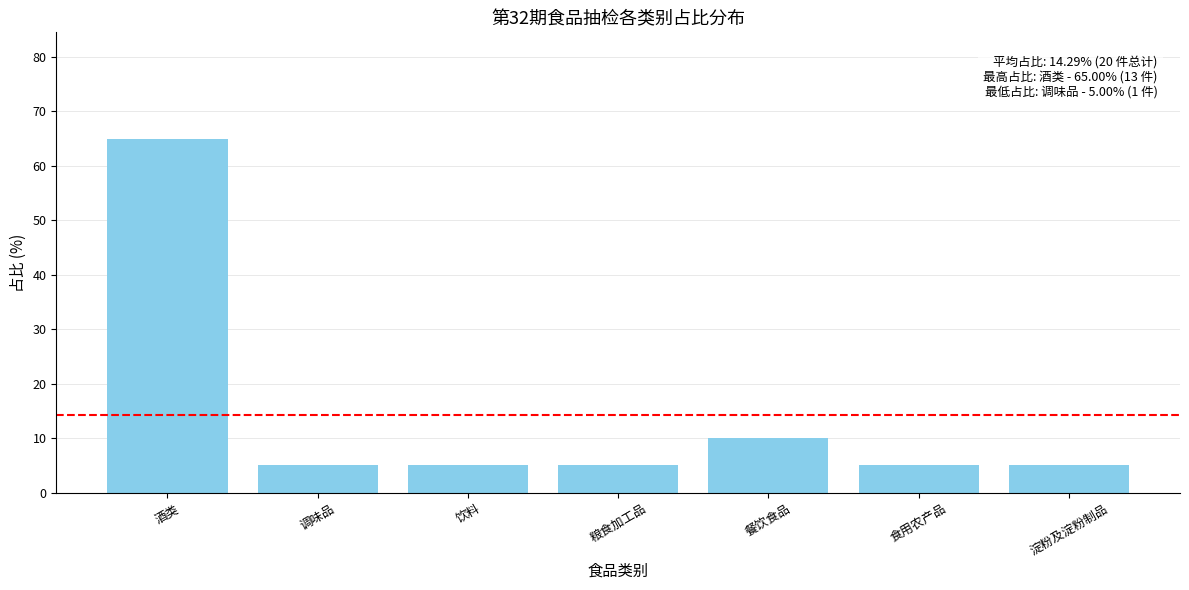

What is the greatest value displayed?

65